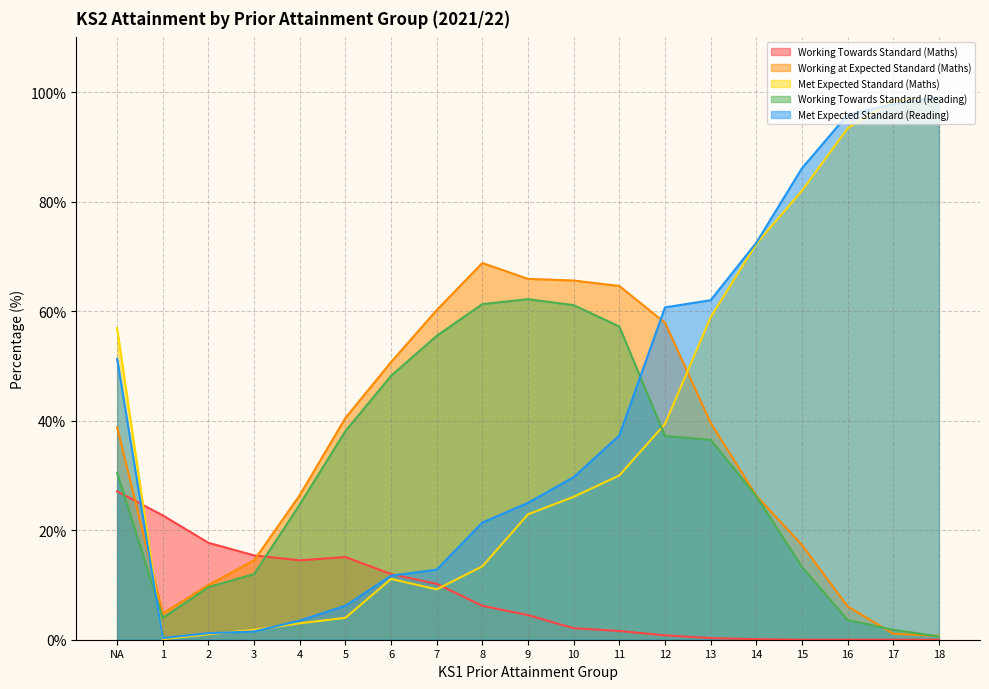

Between which two adjacent categories do Working Towards Standard (Reading) and Met Expected Standard (Maths) first intersect?

NA and 1